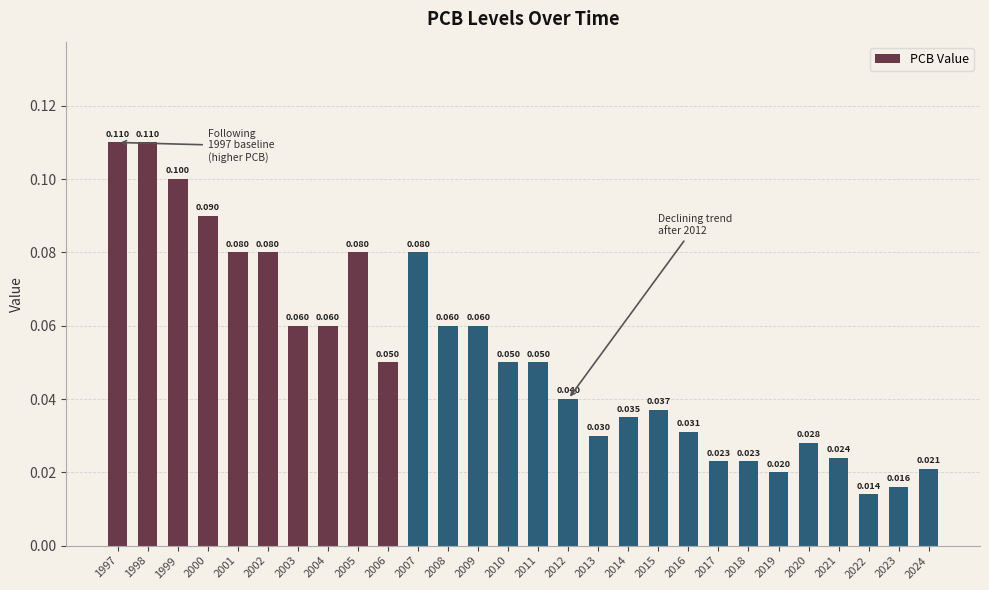

Between 2001 and 1998, which is larger?

1998